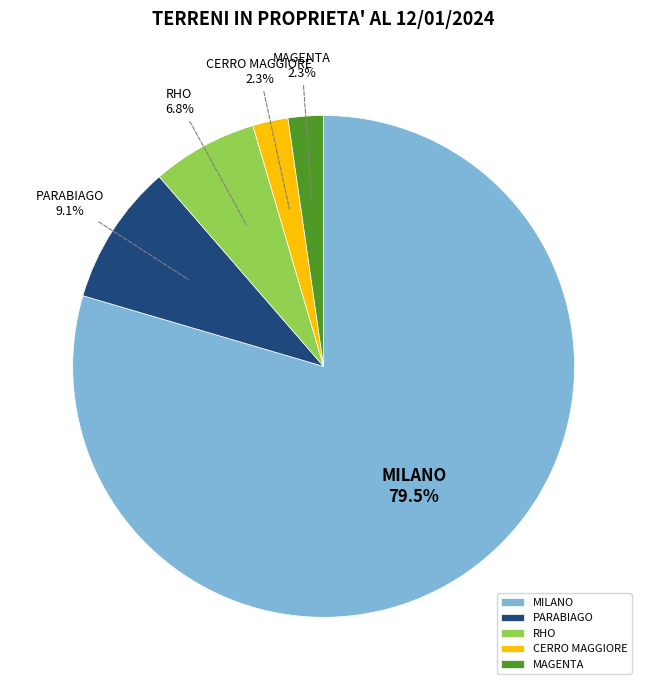

Combined, do PARABIAGO and RHO account for over 50%?

No